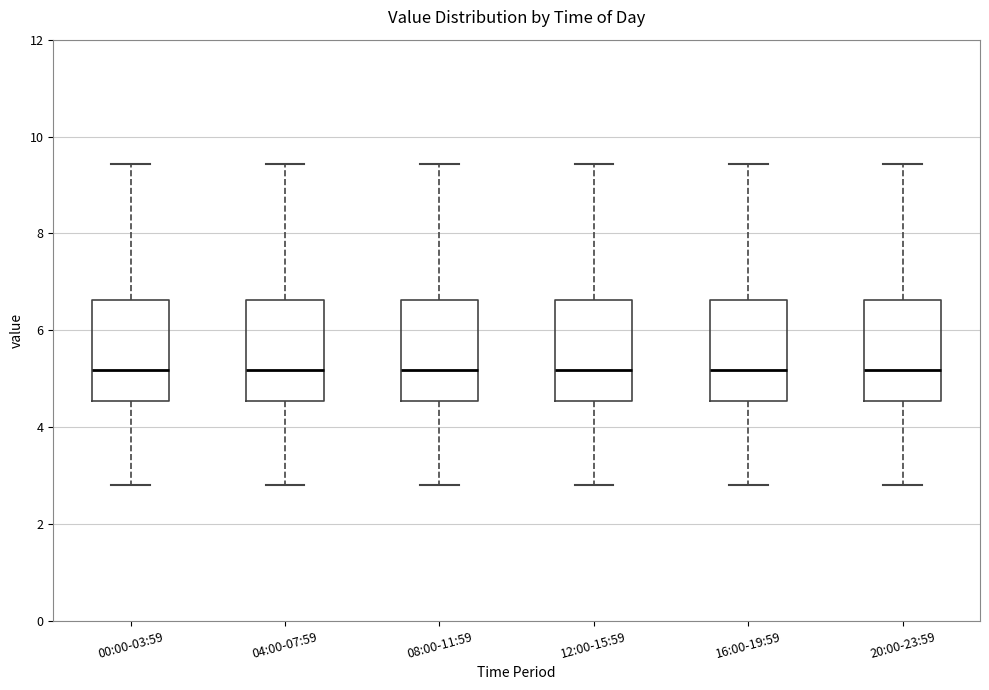

Reading left to right, transcribe this box plot: for each box, give where its median line is, the range the box spans, and where its two whiskers end, as read against the y-axis. The values are not printed on the chart, so give them approximately, as read against the axis.

00:00-03:59: median 5.2, box 4.6 to 6.6, whiskers 2.8 to 9.4
04:00-07:59: median 5.2, box 4.6 to 6.6, whiskers 2.8 to 9.4
08:00-11:59: median 5.2, box 4.6 to 6.6, whiskers 2.8 to 9.4
12:00-15:59: median 5.2, box 4.6 to 6.6, whiskers 2.8 to 9.4
16:00-19:59: median 5.2, box 4.6 to 6.6, whiskers 2.8 to 9.4
20:00-23:59: median 5.2, box 4.6 to 6.6, whiskers 2.8 to 9.4